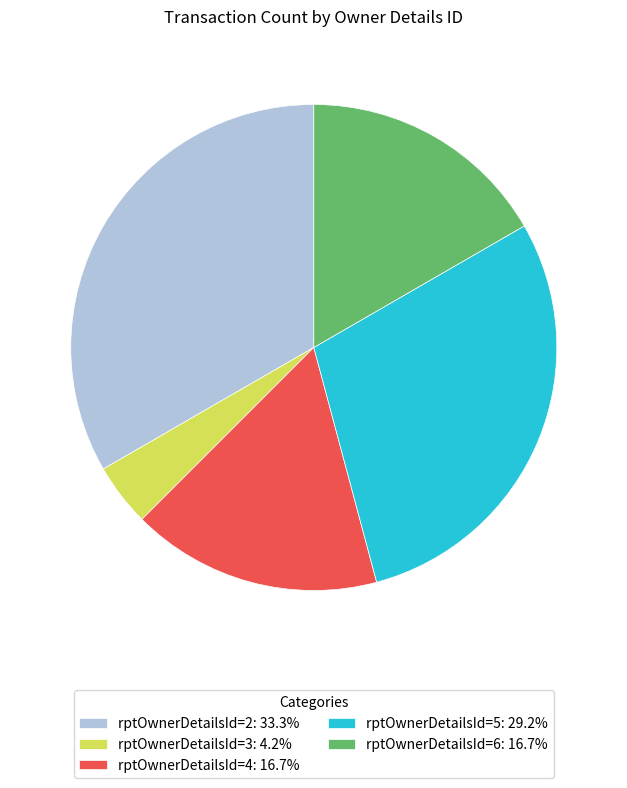

What is the ratio of the value at rptOwnerDetailsId=6: 16.7% to the value at rptOwnerDetailsId=4: 16.7%?

1.0